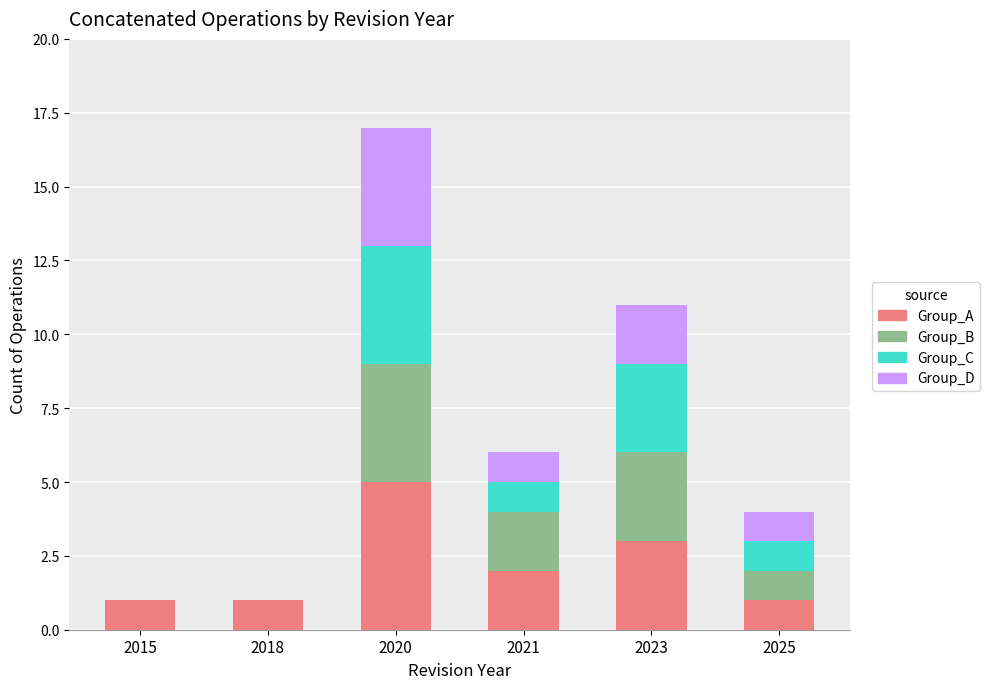

Count the number of categories in the chart.

6